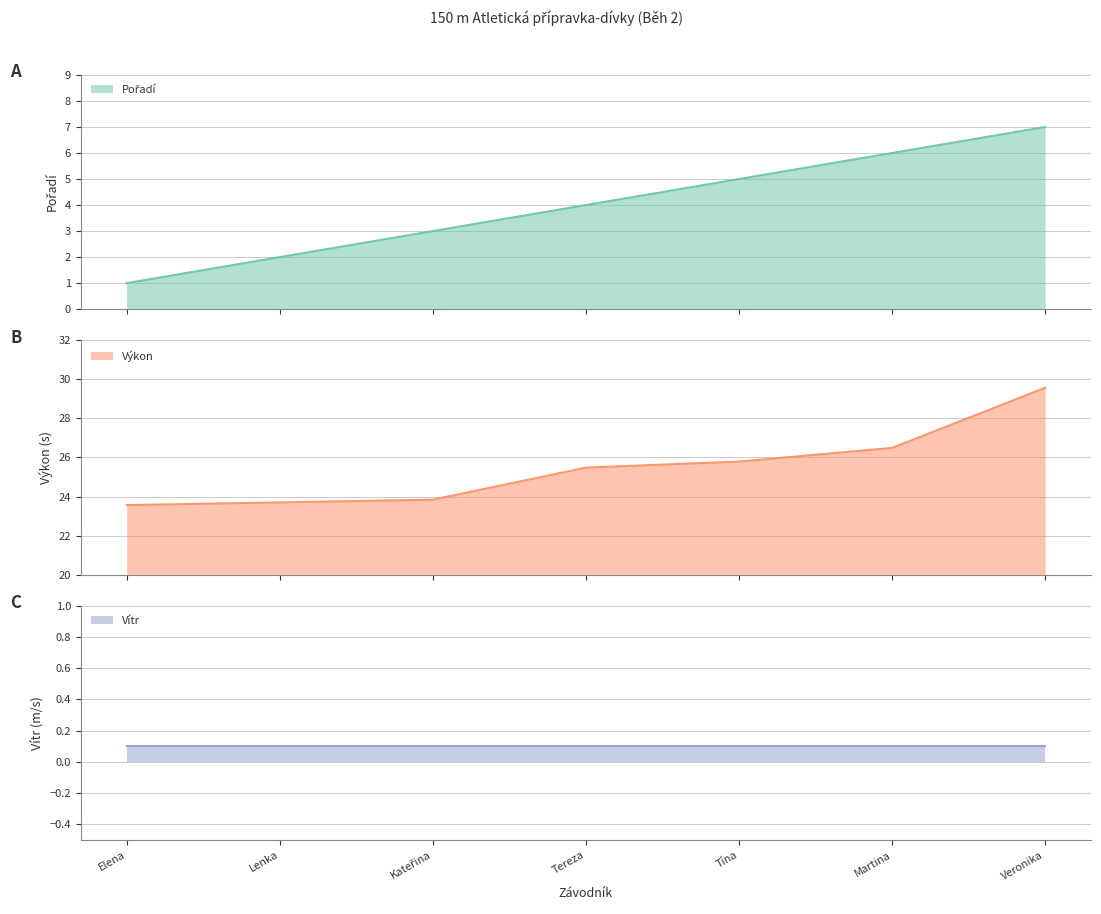

True or false: Výkon has more than 2 interior local peaks.

False